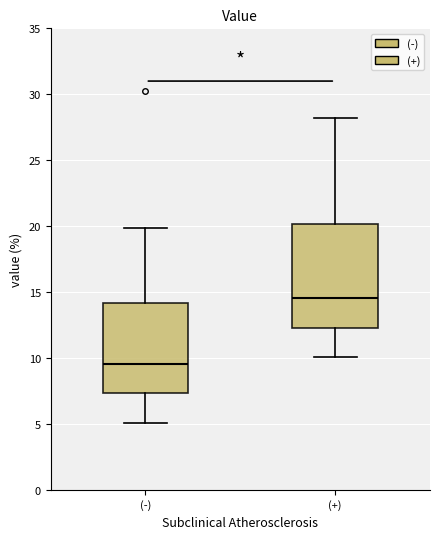

Reading left to right, transcribe this box plot: for each box, give where its median line is, the range the box spans, and where its two whiskers end, as read against the y-axis. The values are not printed on the chart, so give them approximately, as read against the axis.

(-): median 9.5, box 7.5 to 14.0, whiskers 5.0 to 20.0
(+): median 14.5, box 12.5 to 20.0, whiskers 10.0 to 28.0